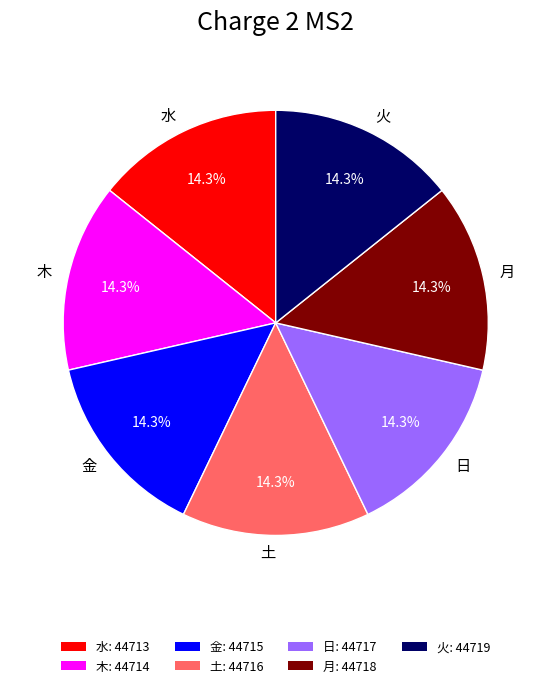

How many slices are in this pie chart?

7